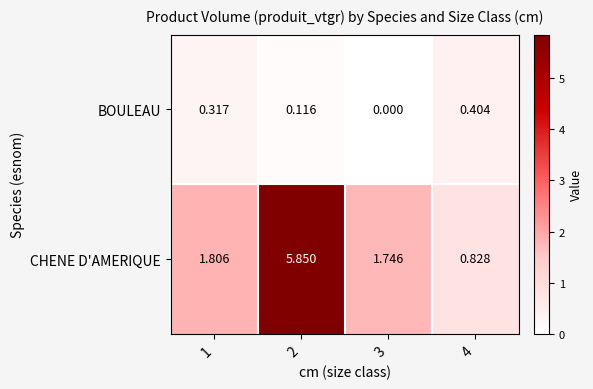

How many categories are shown in the chart?

4